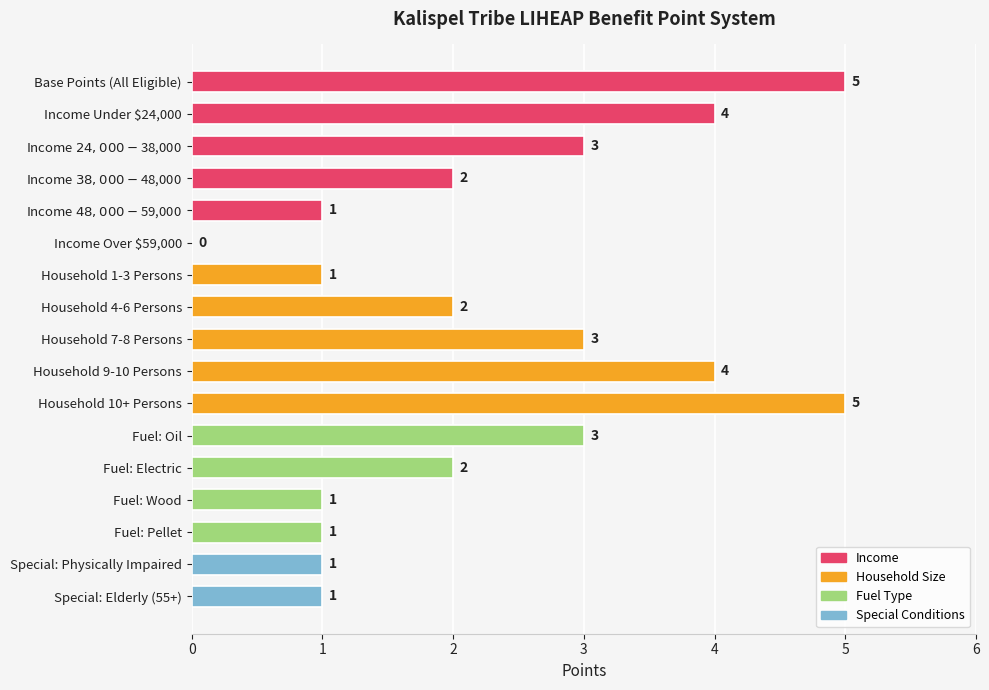

Between Household 4-6 Persons and Special: Elderly (55+), which is larger?

Household 4-6 Persons